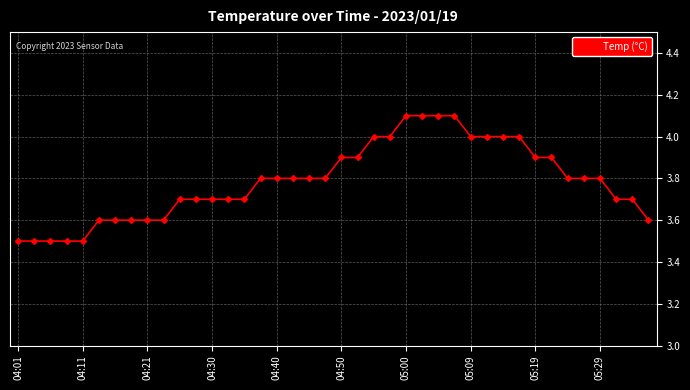

What is the difference between the maximum and minimum values?

0.6